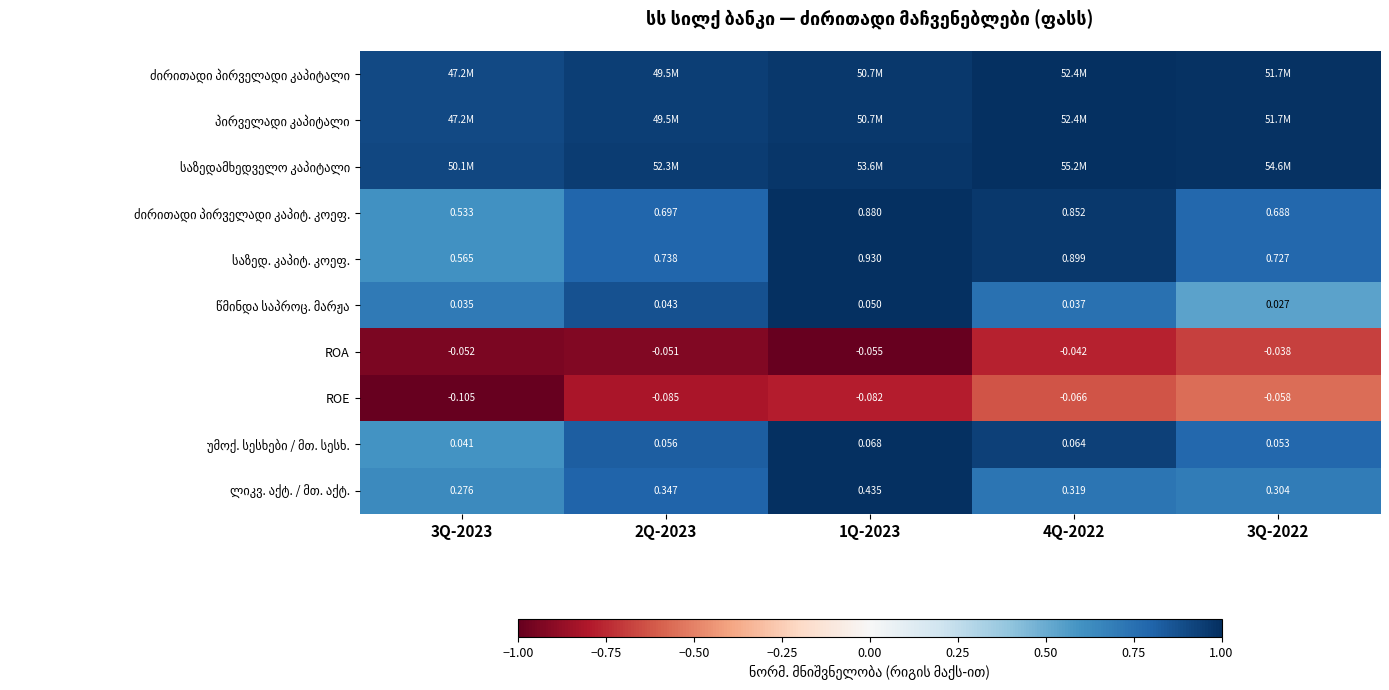

What is the difference between the maximum and minimum values in the საზედამხედველო კაპიტალი series?

0.1